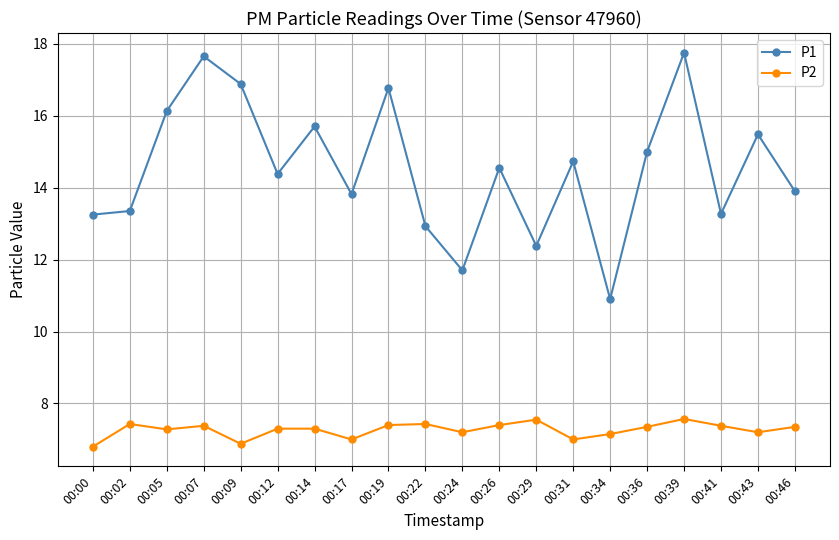

At how many categories does at least one series exceed 12?

18